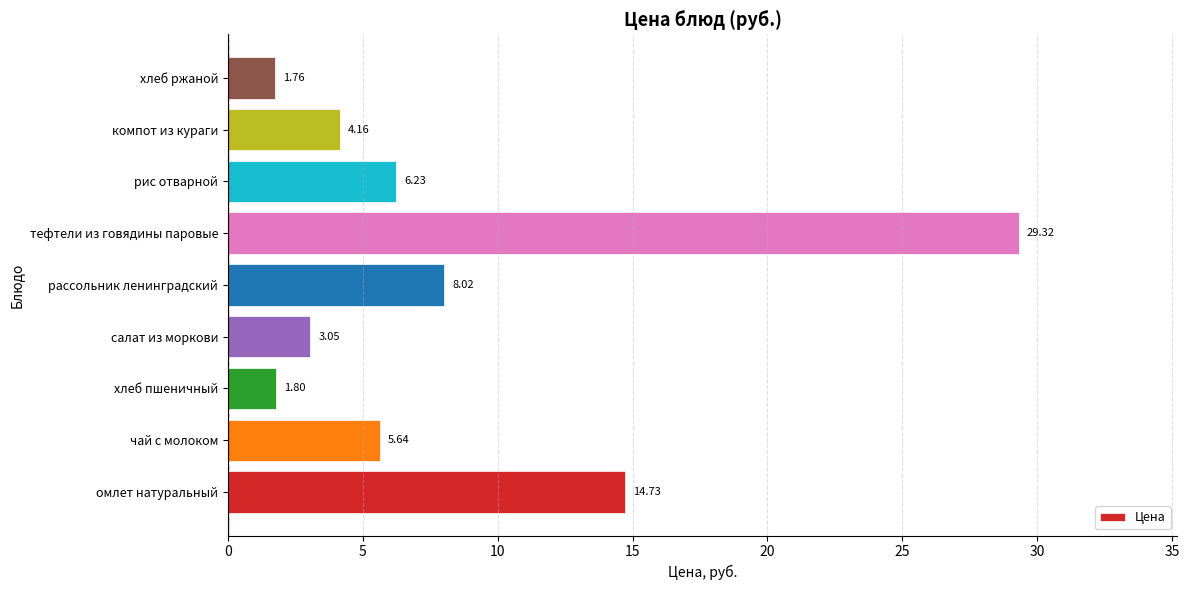

How many bars are there in total?

9